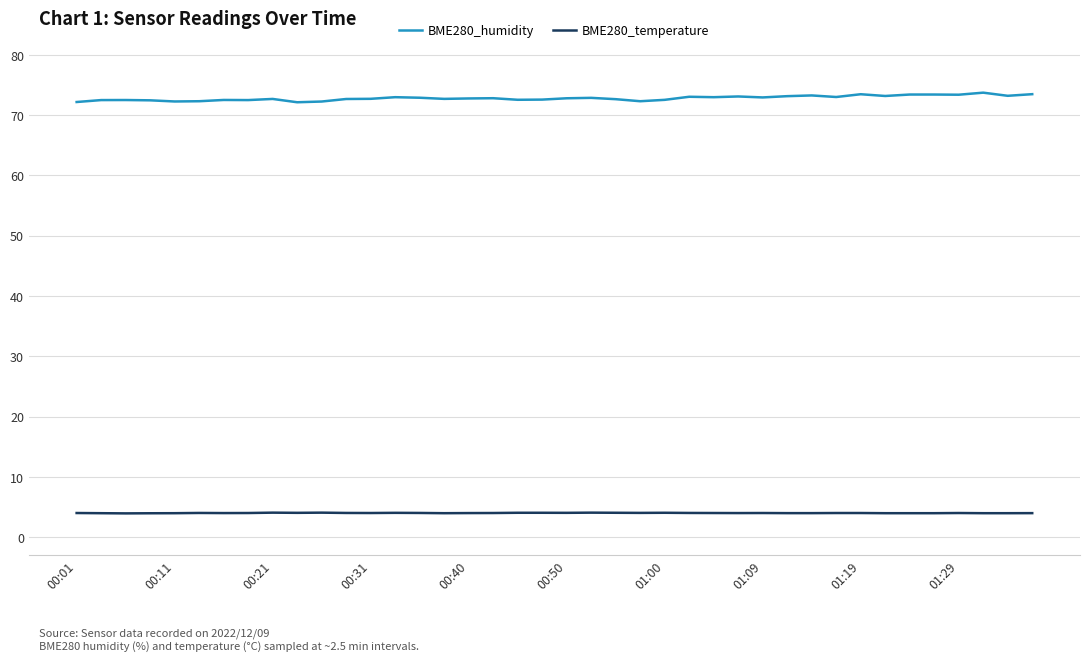

Which series has the largest total across all categories?

BME280_humidity